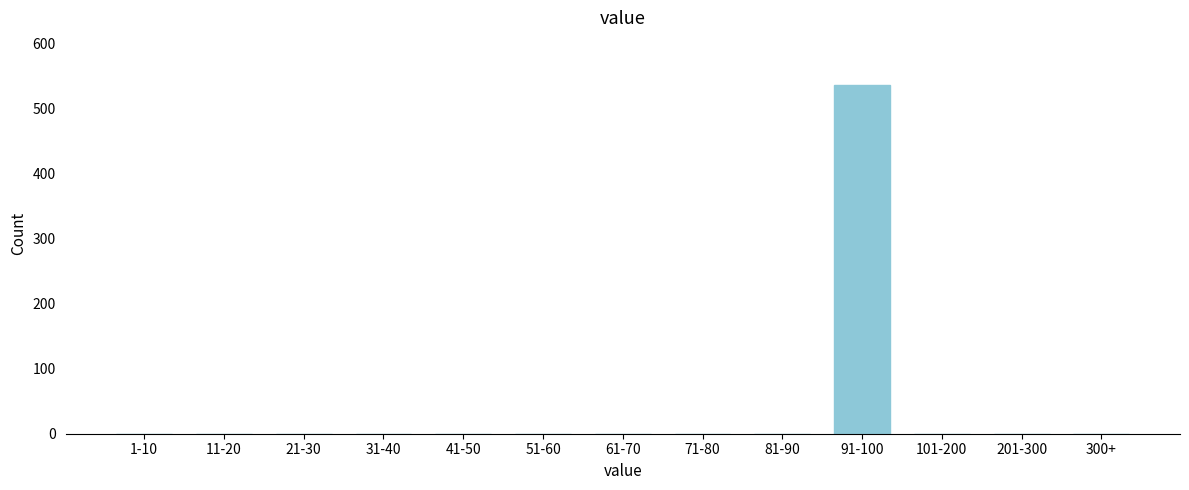

Reading right to left, list all the values displayed in this chart.

300+=0	201-300=0	101-200=0	91-100=536	81-90=0	71-80=0	61-70=0	51-60=0	41-50=0	31-40=0	21-30=0	11-20=0	1-10=0